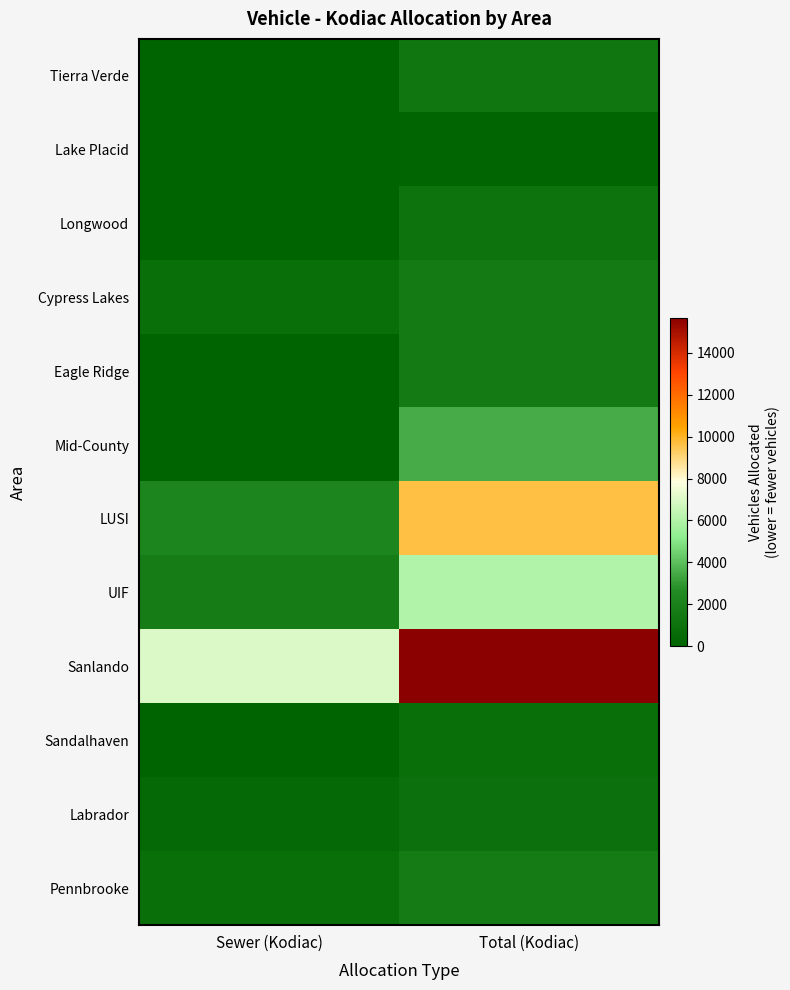

Reading left to right, what are all the values shown in this chart?

Tierra Verde: Sewer (Kodiac)=0	Total (Kodiac)=1313
Lake Placid: Sewer (Kodiac)=90	Total (Kodiac)=178
Longwood: Sewer (Kodiac)=0	Total (Kodiac)=1063
Cypress Lakes: Sewer (Kodiac)=755	Total (Kodiac)=1548
Eagle Ridge: Sewer (Kodiac)=0	Total (Kodiac)=1584
Mid-County: Sewer (Kodiac)=0	Total (Kodiac)=3523
LUSI: Sewer (Kodiac)=2275	Total (Kodiac)=9633
UIF: Sewer (Kodiac)=1752	Total (Kodiac)=6058
Sanlando: Sewer (Kodiac)=6985	Total (Kodiac)=15667
Sandalhaven: Sewer (Kodiac)=0	Total (Kodiac)=770
Labrador: Sewer (Kodiac)=474	Total (Kodiac)=952
Pennbrooke: Sewer (Kodiac)=777	Total (Kodiac)=1710